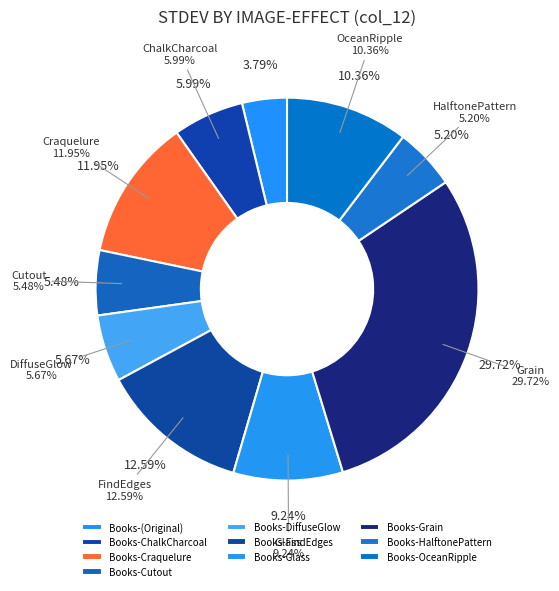

Which slice is the smallest?

Books-(Original)